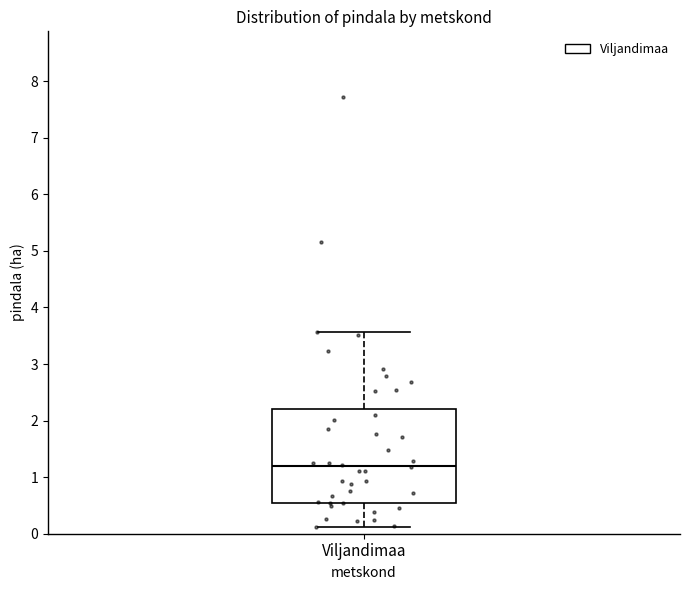

Read this box plot against the y-axis: the position of the median line, the range covered by the box, and the ends of both whiskers. The values are not printed on the chart, so give them approximately, as read against the axis.

median 1.2, box 0.6 to 2.2, whiskers 0.1 to 3.6